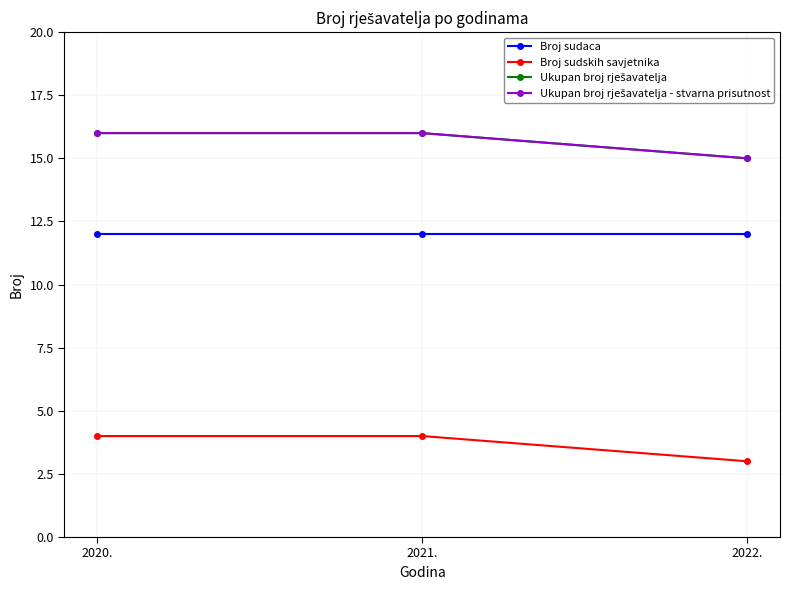

Is it true that Broj sudskih savjetnika equals 7 at 2020.?

False